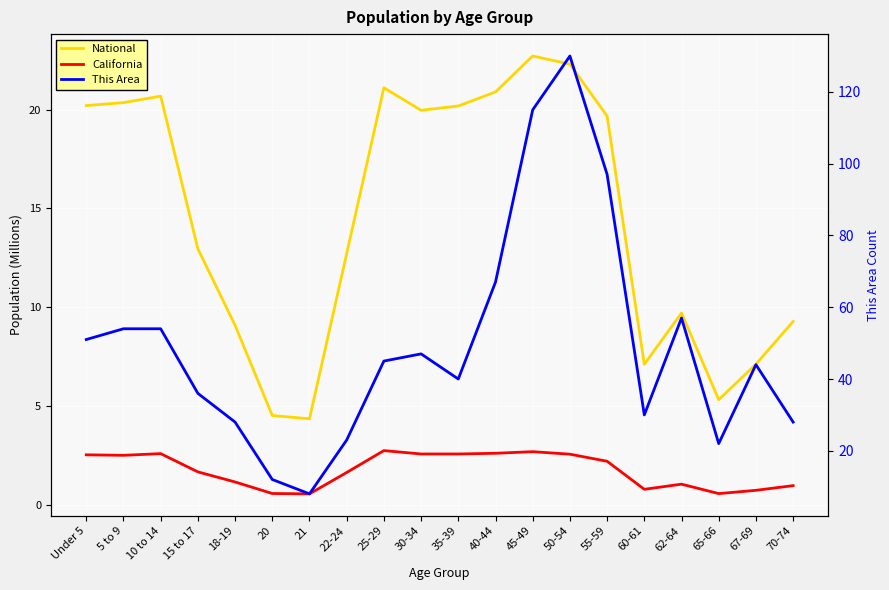

True or false: National and This Area cross at least once.

False